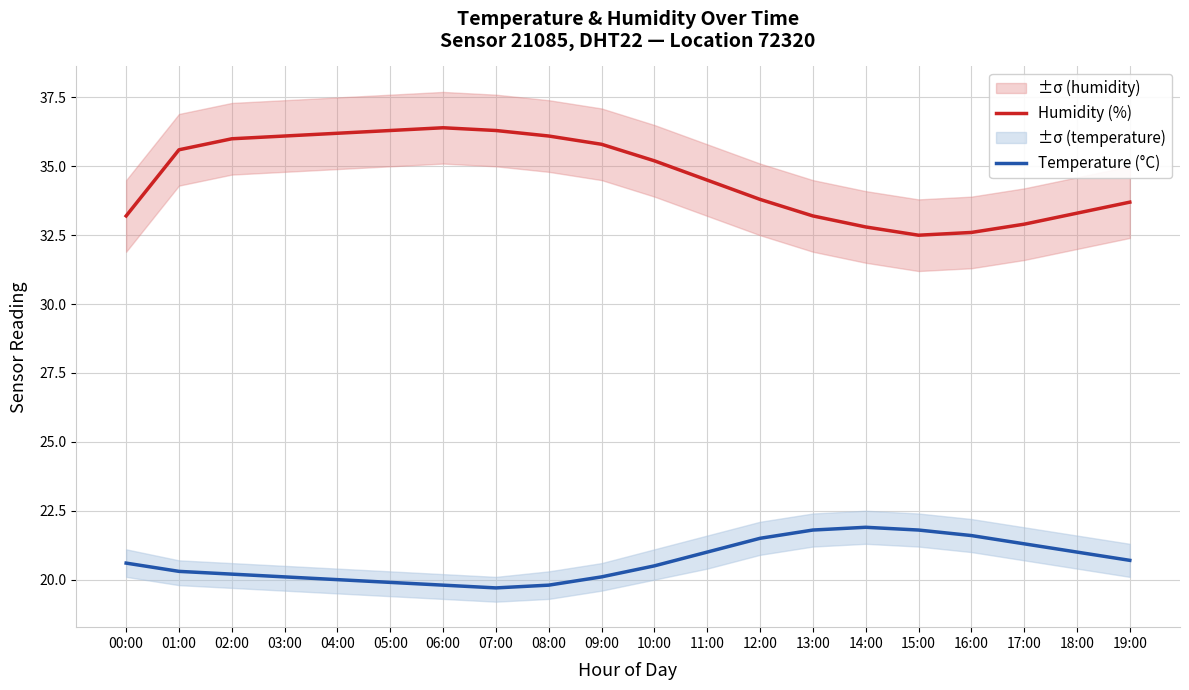

How many interior local valleys does the Temperature (°C) series have?

1